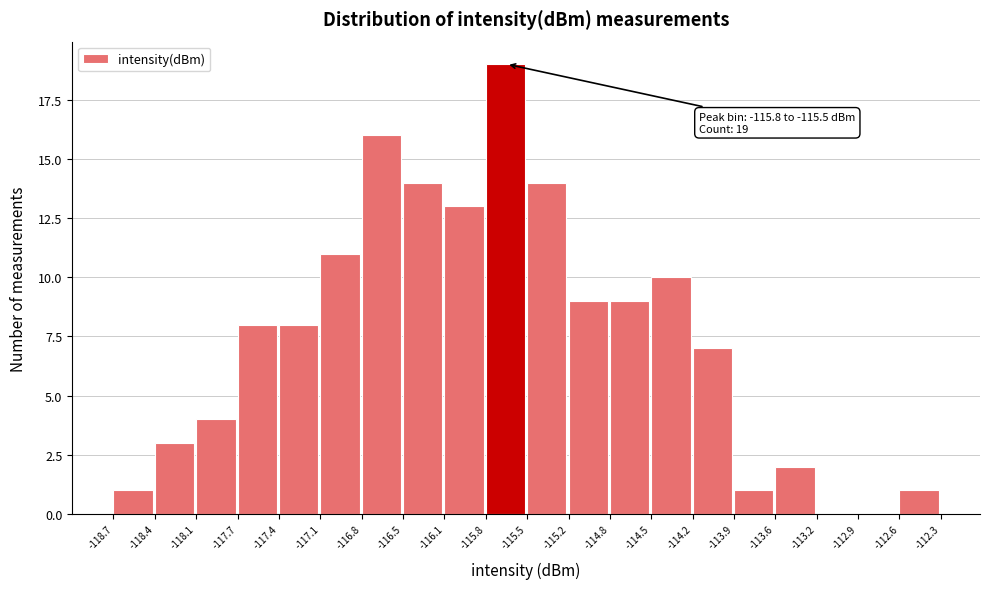

Over which range of the x-axis is the bar tallest?

-115.8 to -115.5